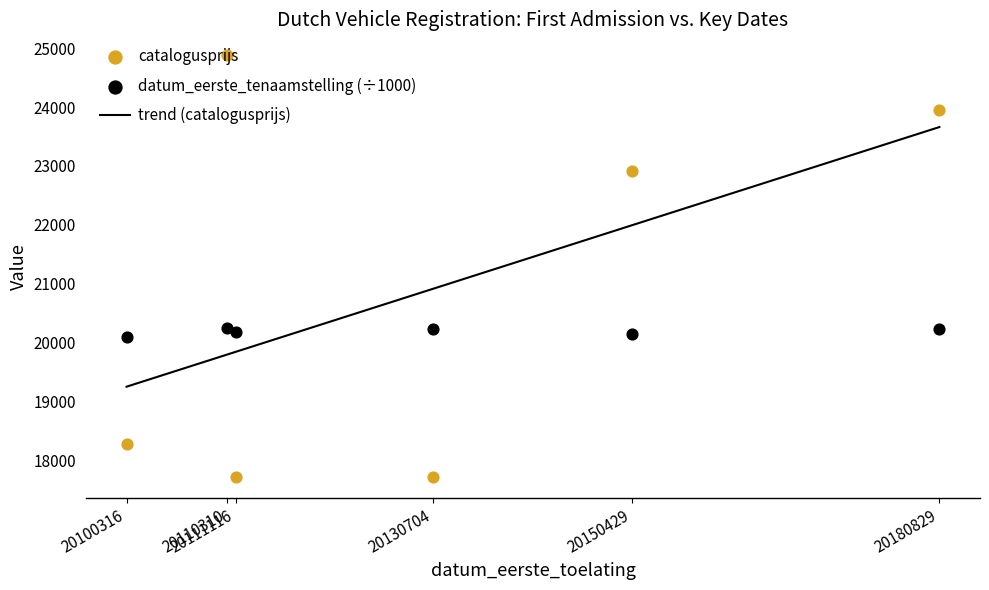

What is the total value across all series at 20100316?

38374.3